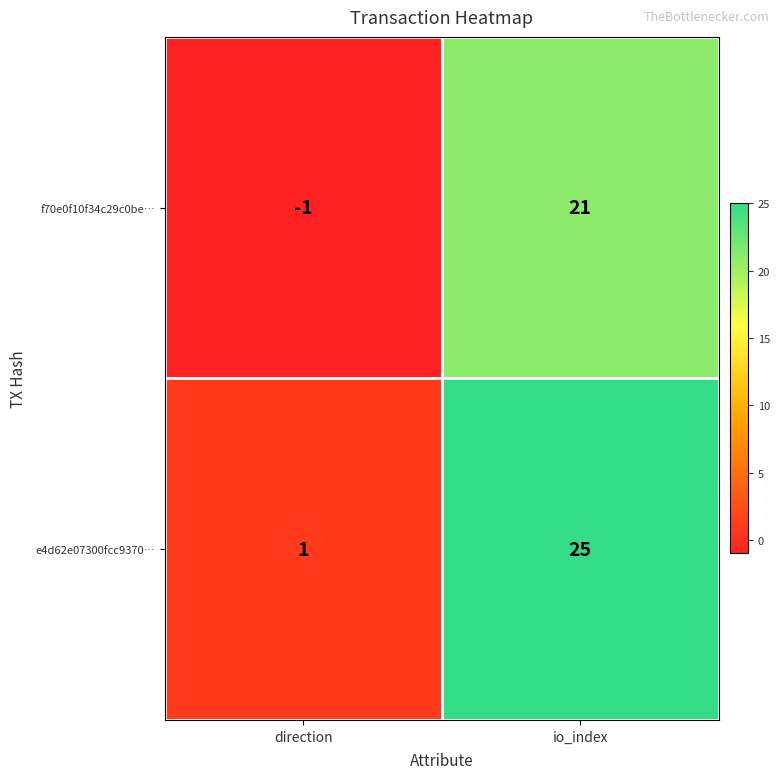

Reading left to right, what are all the values shown in this chart?

f70e0f10f34c29c0be…: direction=-1	io_index=21
e4d62e07300fcc9370…: direction=1	io_index=25